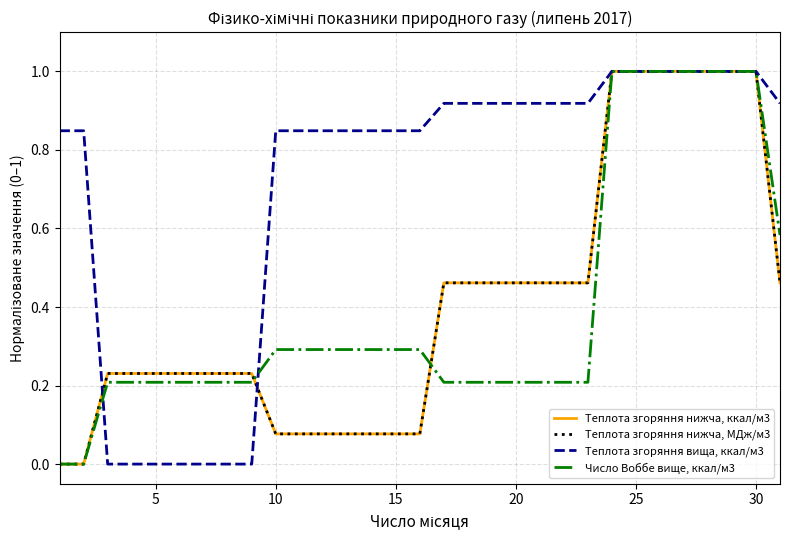

What is the maximum value shown in the chart?

1.0